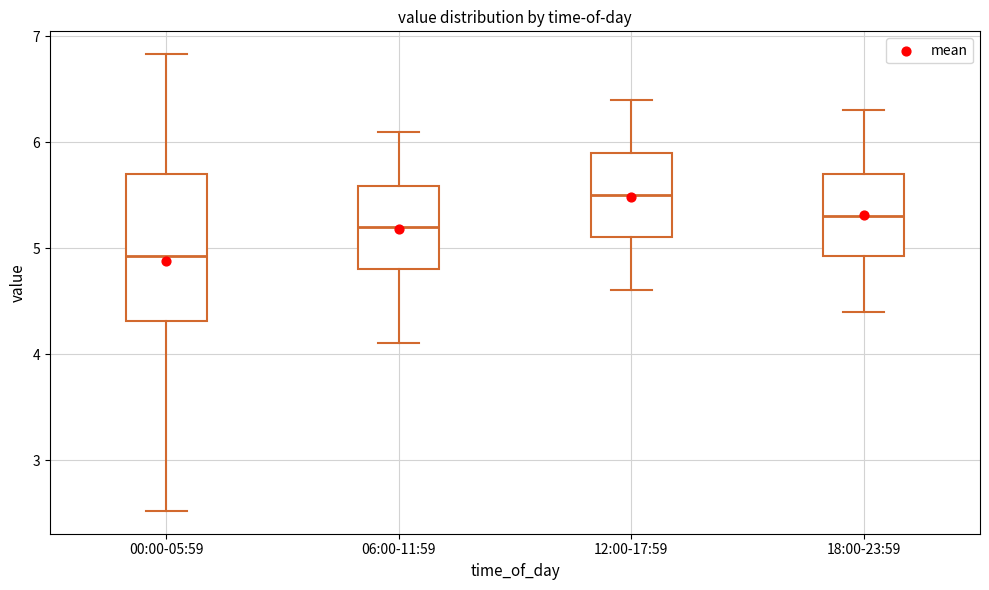

Reading left to right, transcribe this box plot: for each box, give where its median line is, the range the box spans, and where its two whiskers end, as read against the y-axis. The values are not printed on the chart, so give them approximately, as read against the axis.

00:00-05:59: median 4.9, box 4.3 to 5.7, whiskers 2.5 to 6.8
06:00-11:59: median 5.2, box 4.8 to 5.6, whiskers 4.1 to 6.1
12:00-17:59: median 5.5, box 5.1 to 5.9, whiskers 4.6 to 6.4
18:00-23:59: median 5.3, box 4.9 to 5.7, whiskers 4.4 to 6.3